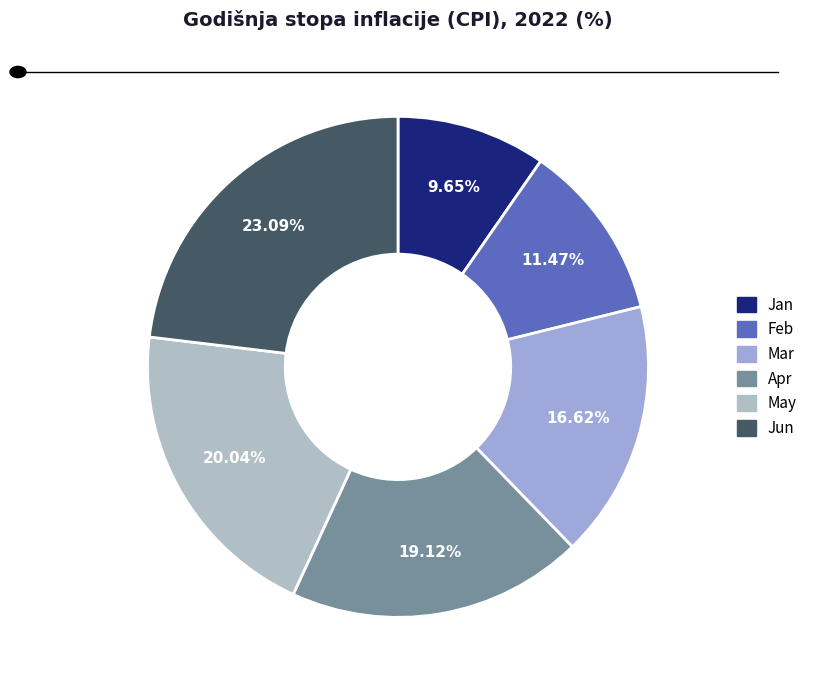

Does any single category account for the majority?

No